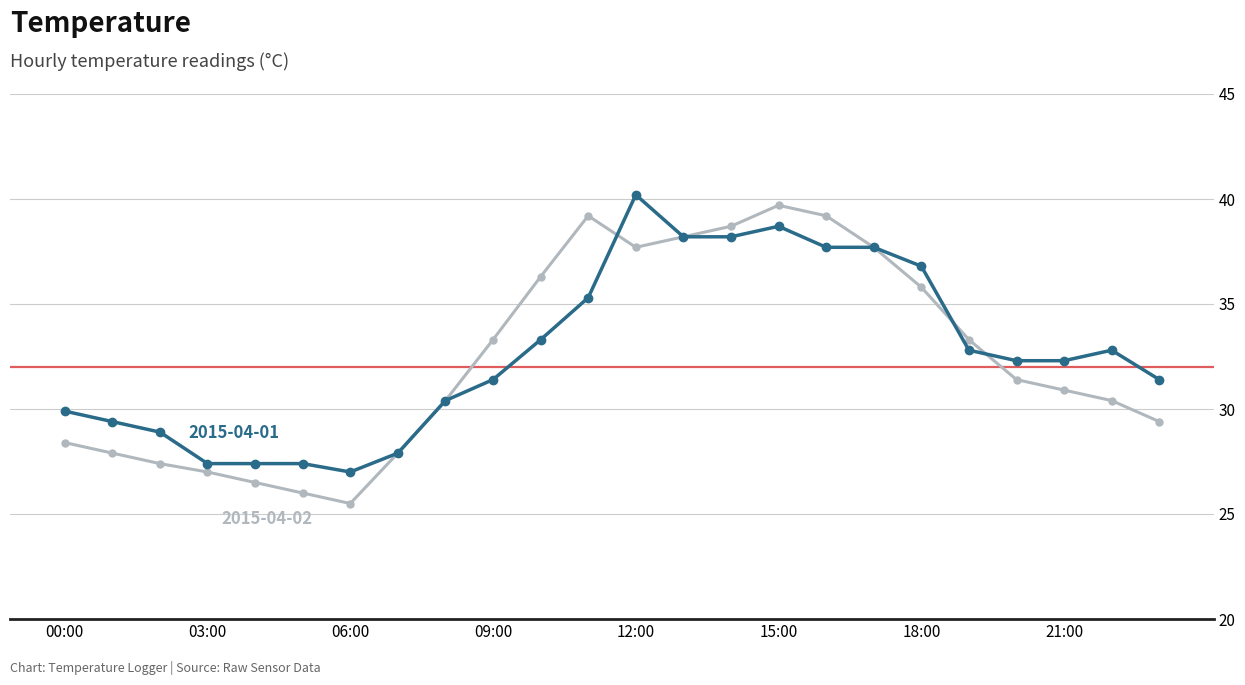

What is the maximum value shown in the chart?

40.2